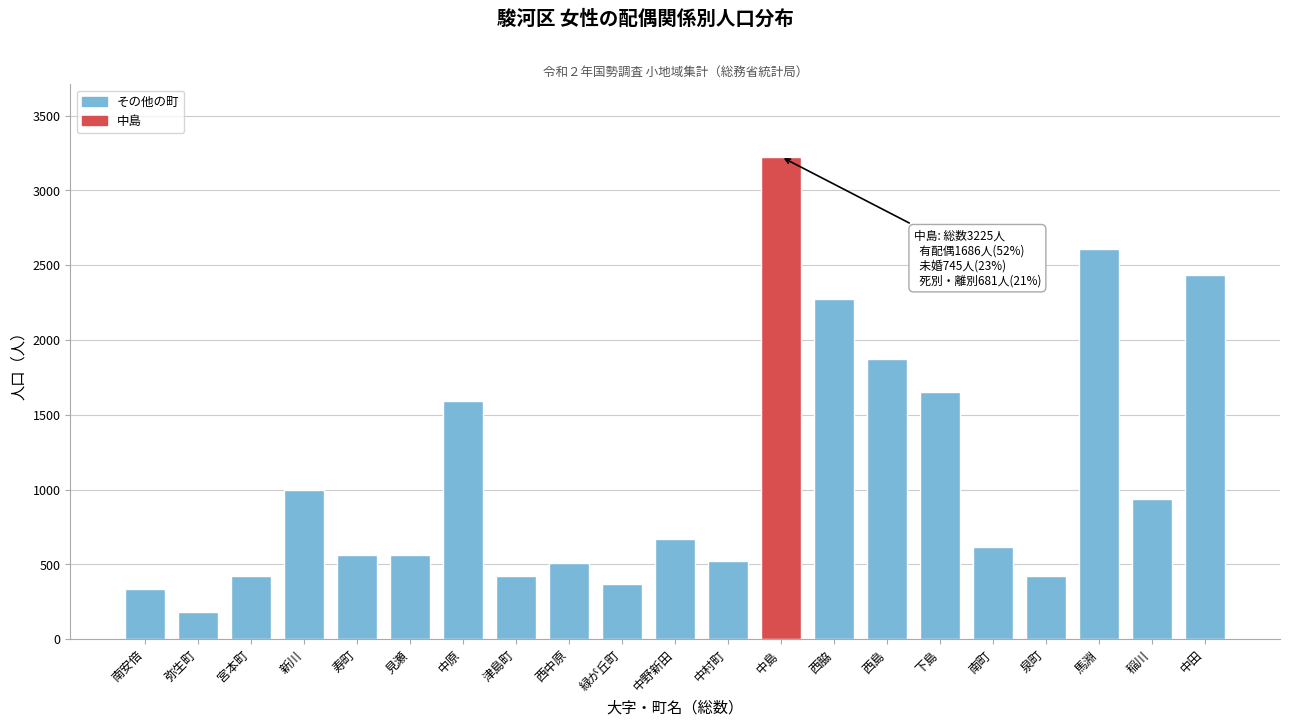

What is the sum of the values at 寿町 and 下島?

2216